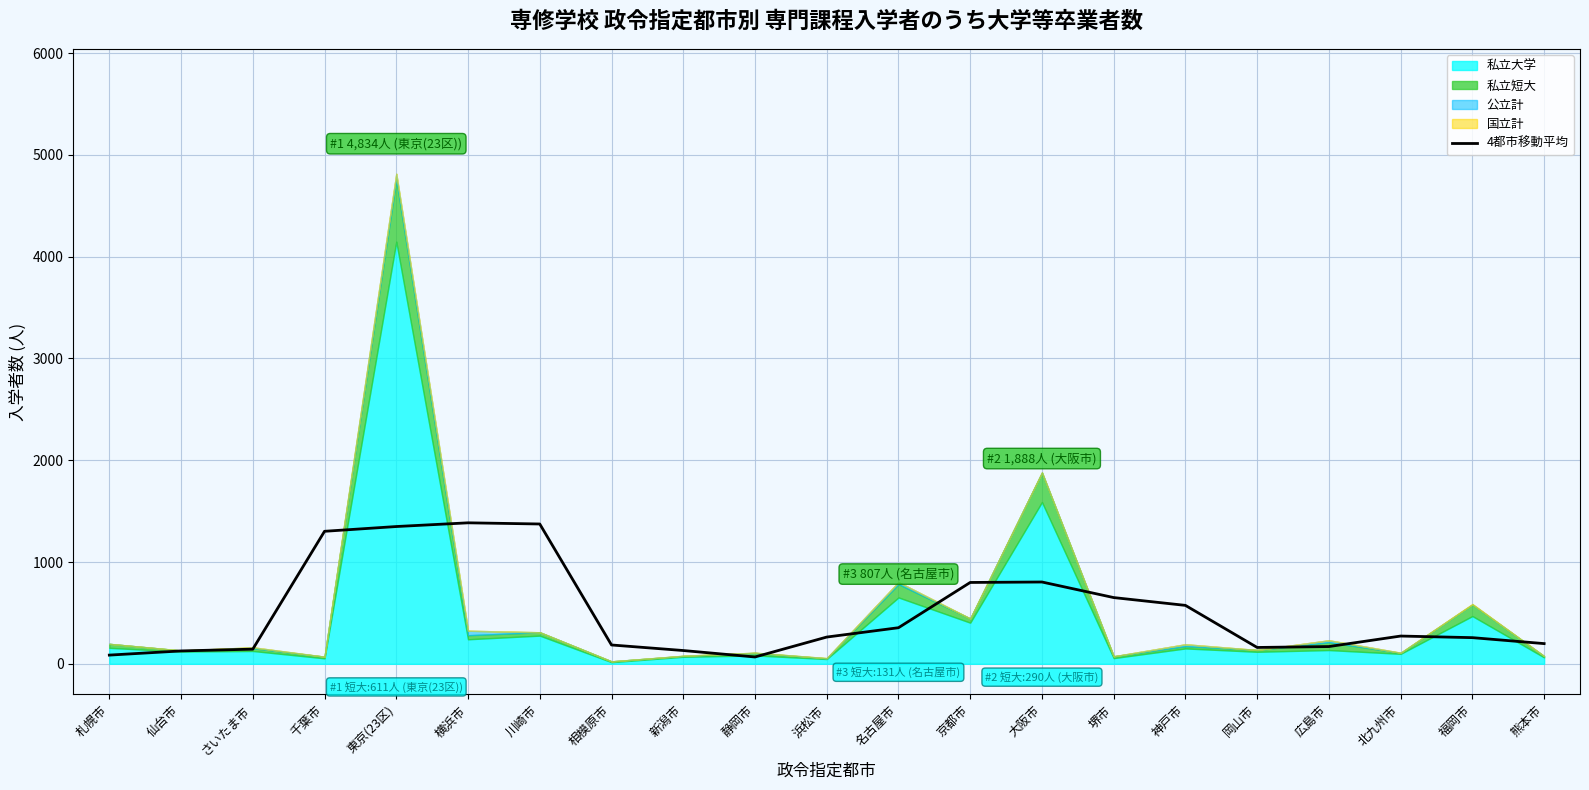

How many data points are above 262?

11